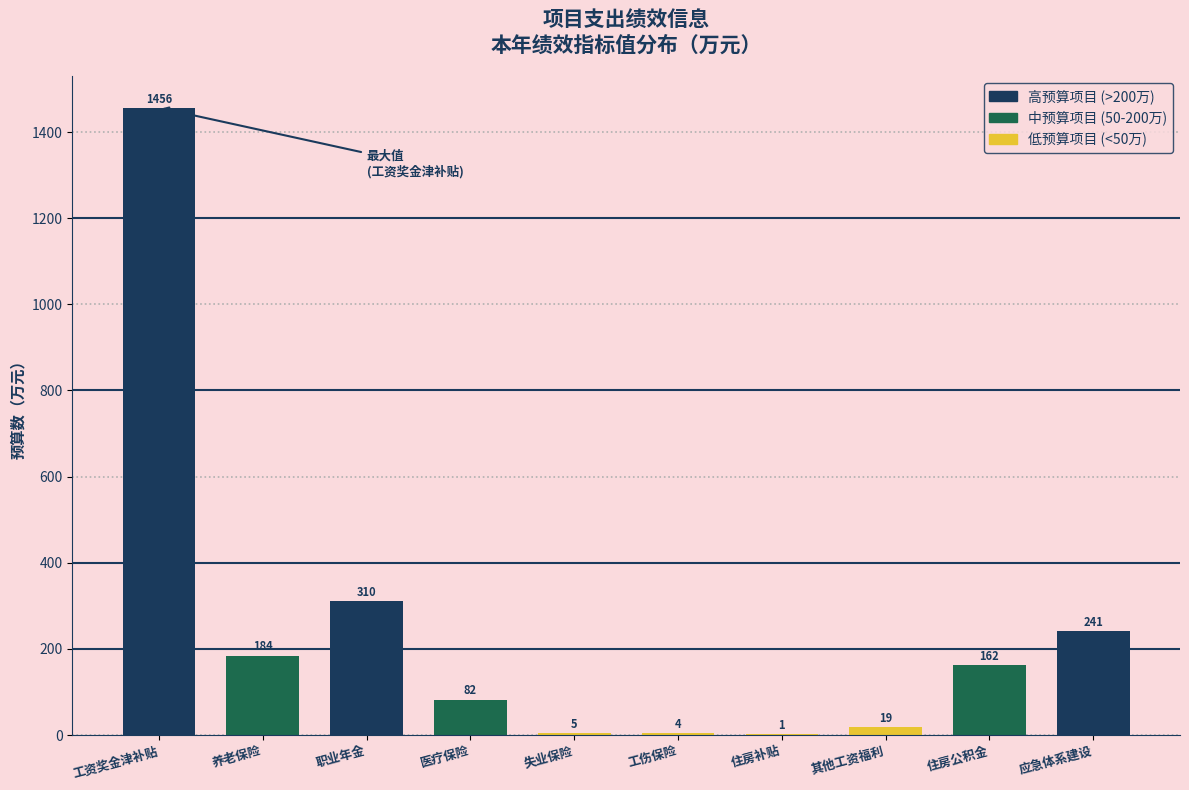

Is it true that the value at 应急体系建设 is 413.2?

False